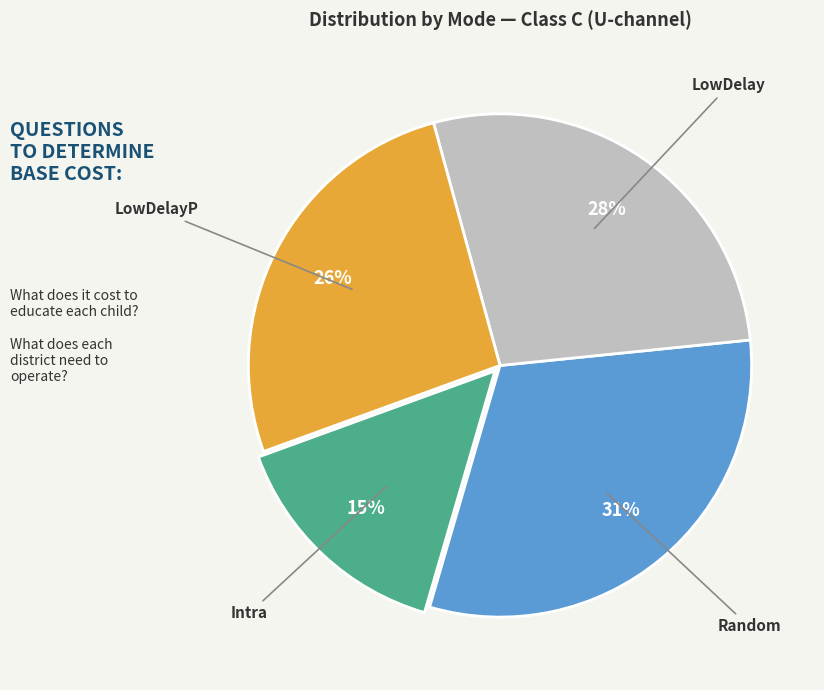

To the nearest percent, what portion does Random represent?

31%